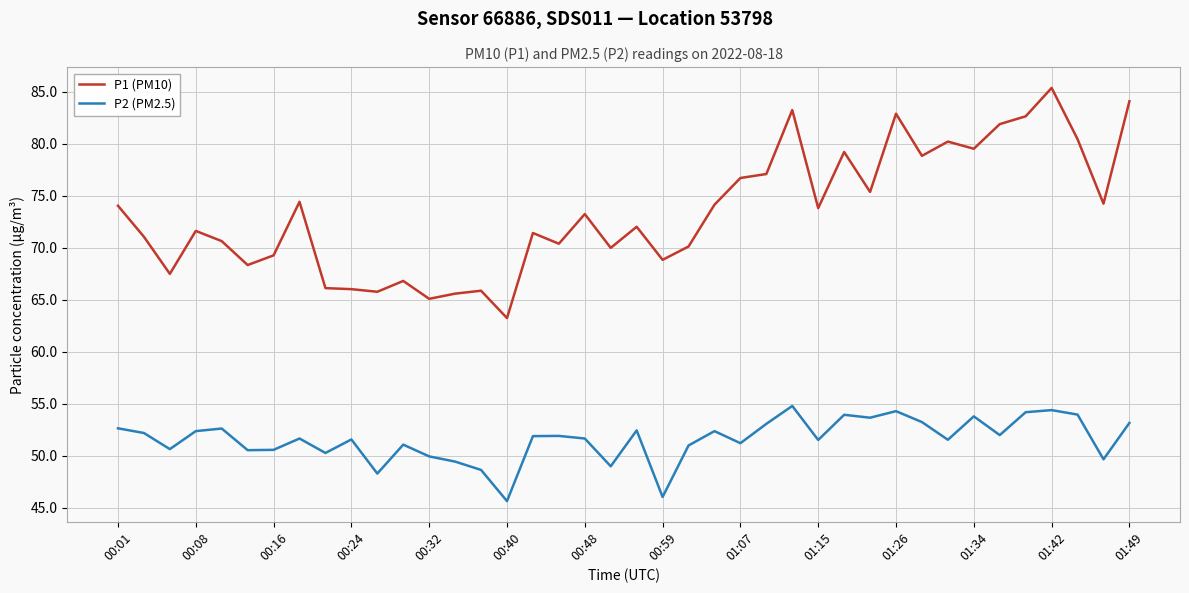

What is the greatest value displayed?

85.4